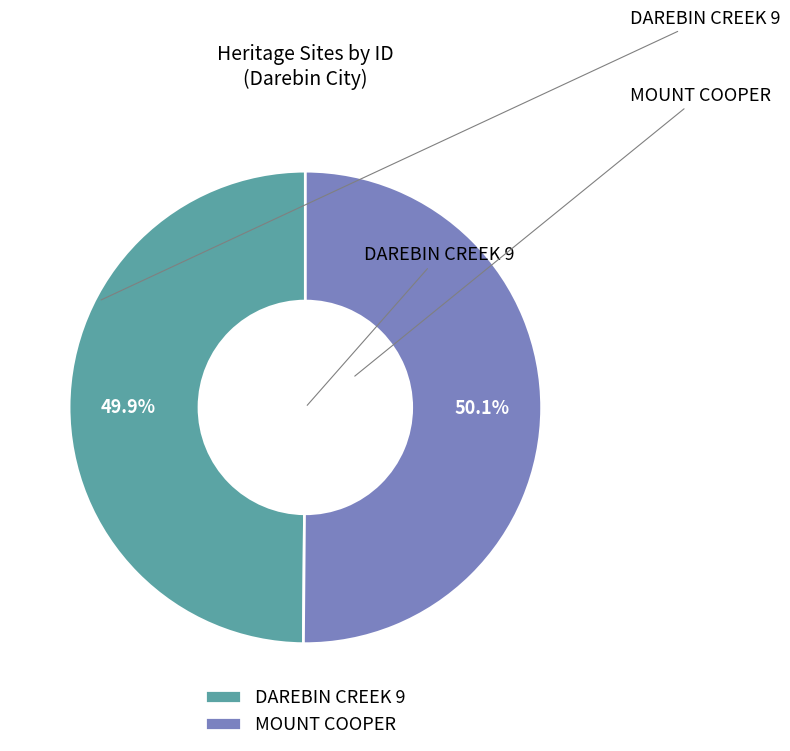

Approximately how many times larger is the value at DAREBIN CREEK 9 compared to MOUNT COOPER?

1.0